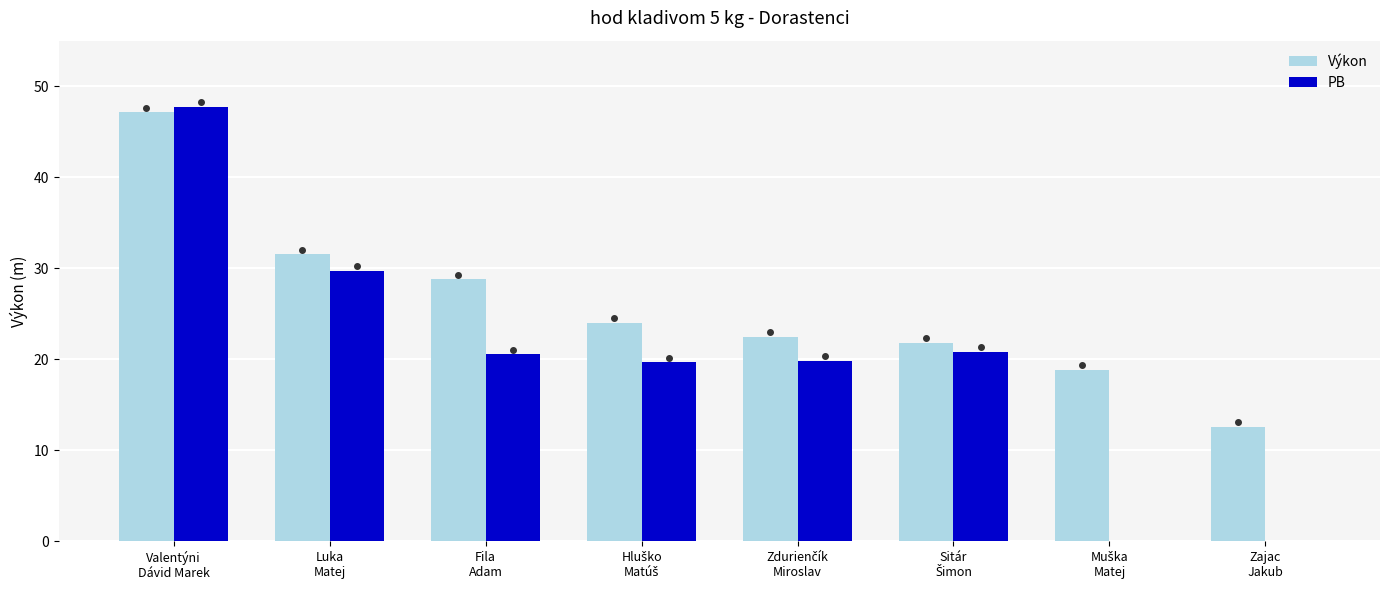

What is the sum of all PB values?

158.3